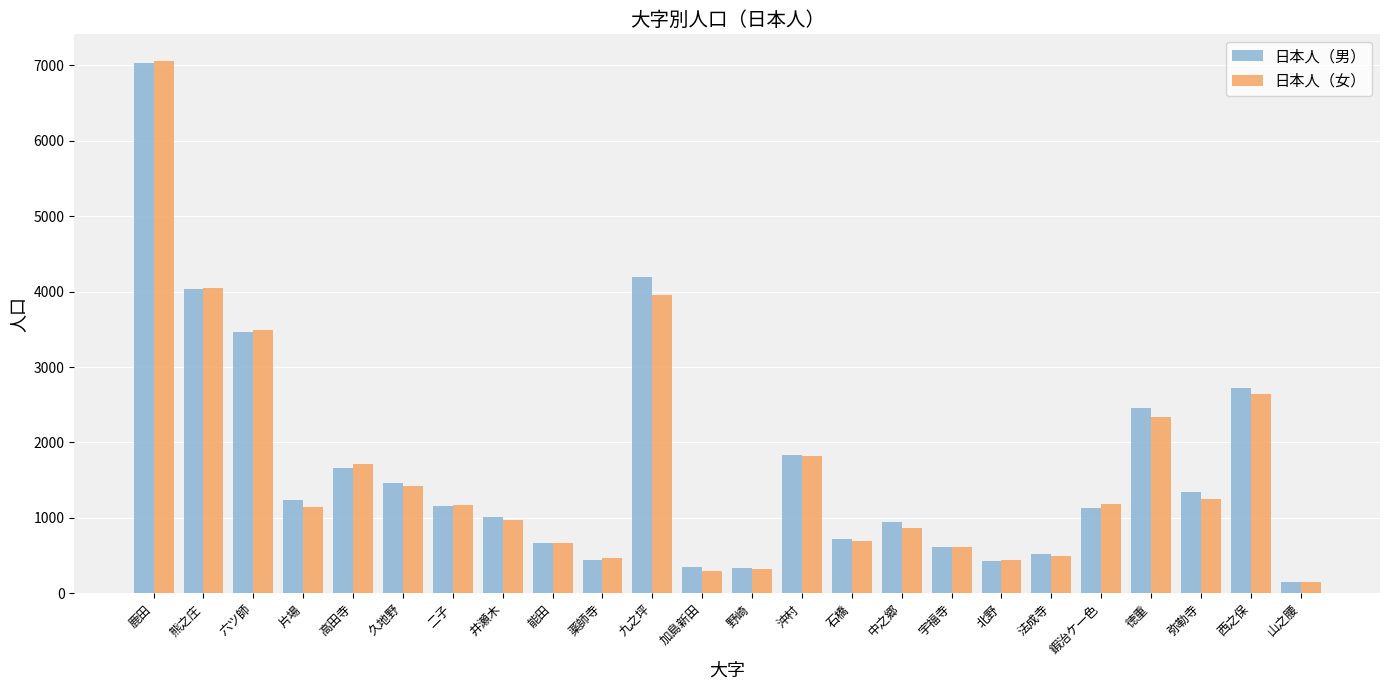

Is it true that 日本人（男） equals 4193 at 九之坪?

True